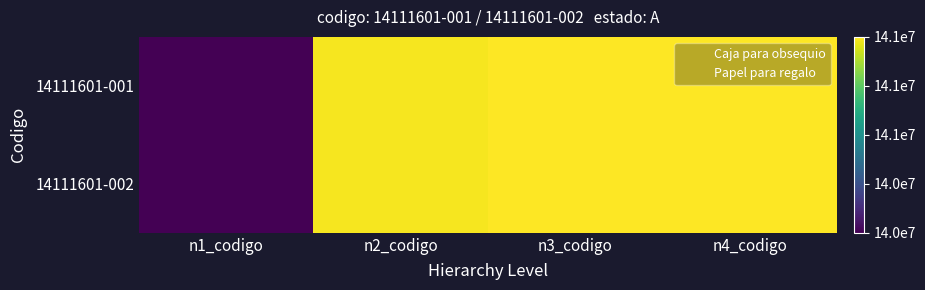

Which series has the largest total across all categories?

14111601-001